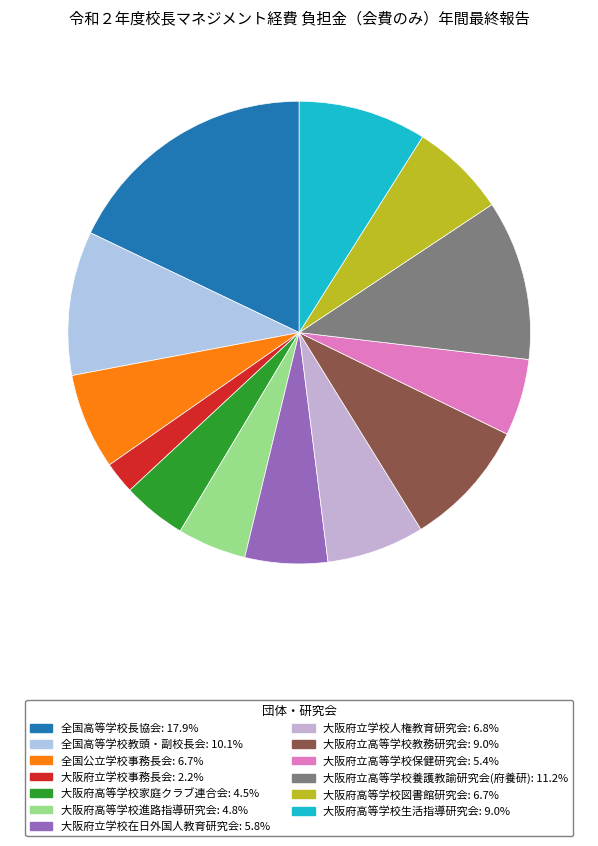

Which has a higher value, 大阪府高等学校進路指導研究会 or 大阪府立高等学校養護教諭研究会(府養研)?

大阪府立高等学校養護教諭研究会(府養研)